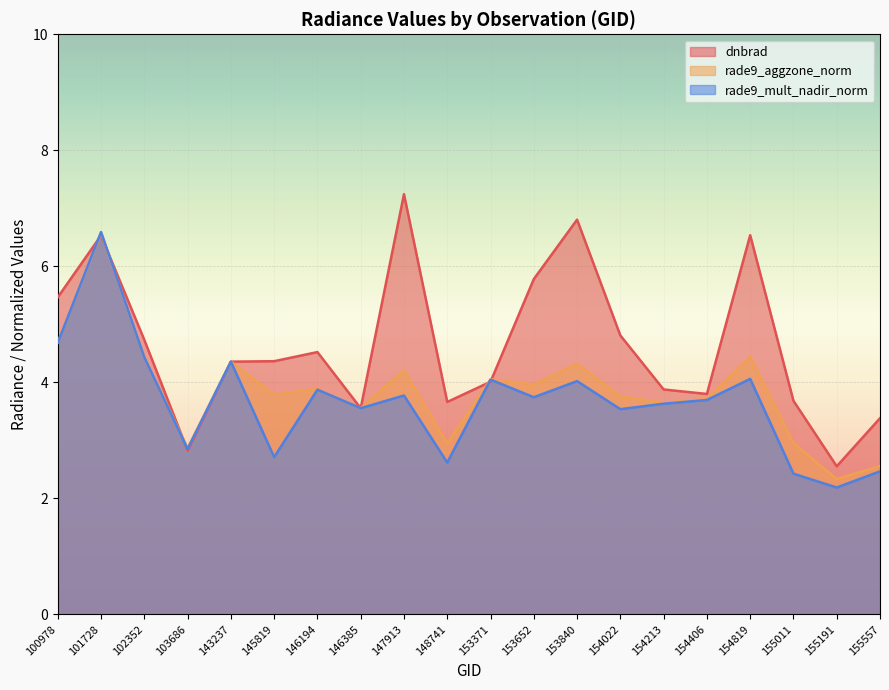

What is the sum of the rade9_aggzone_norm values at 102352 and 100978?

9.1